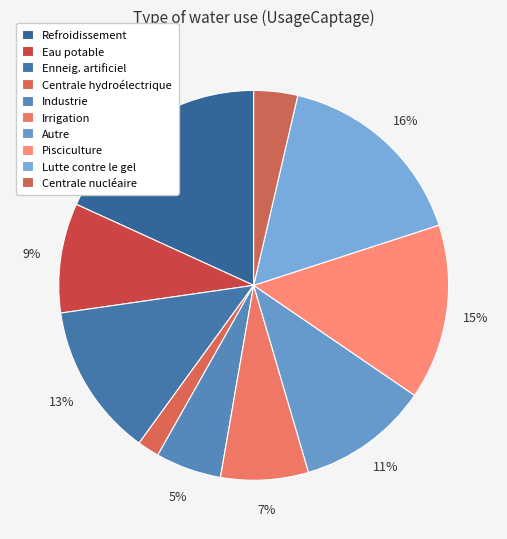

Which slice is the smallest?

Centrale hydroélectrique